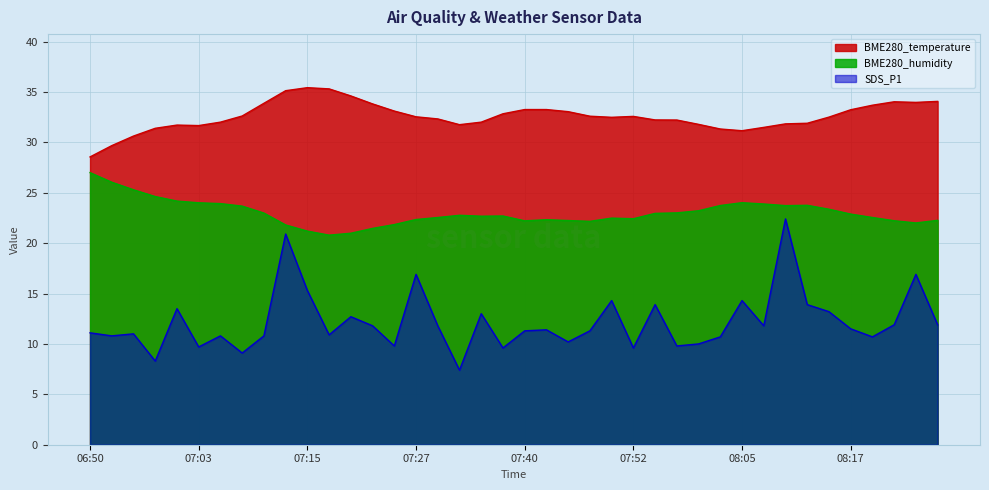

What is the average value of the BME280_temperature series?

32.6